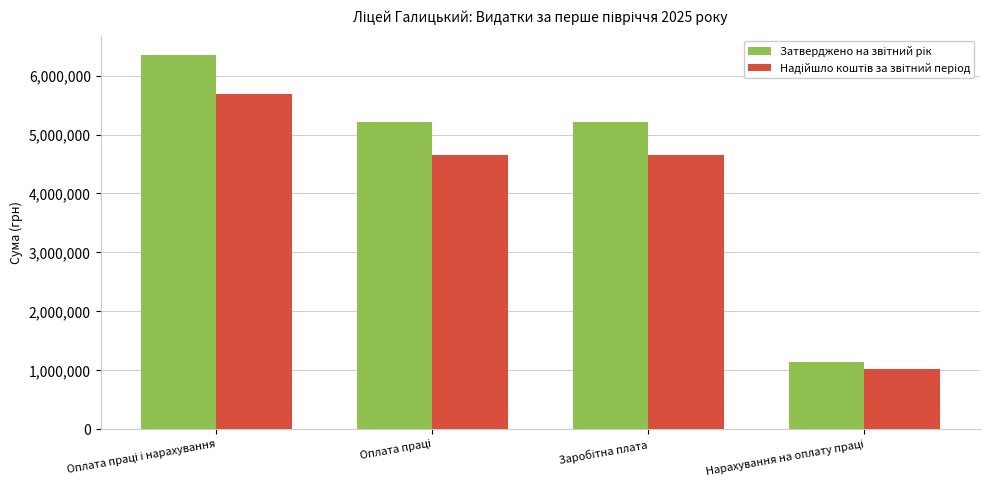

At how many categories does at least one series exceed 4493825?

3